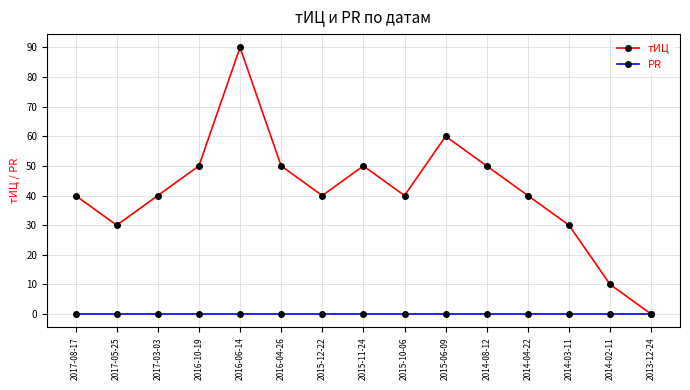

Is this an area chart (filled region under the line)?

No